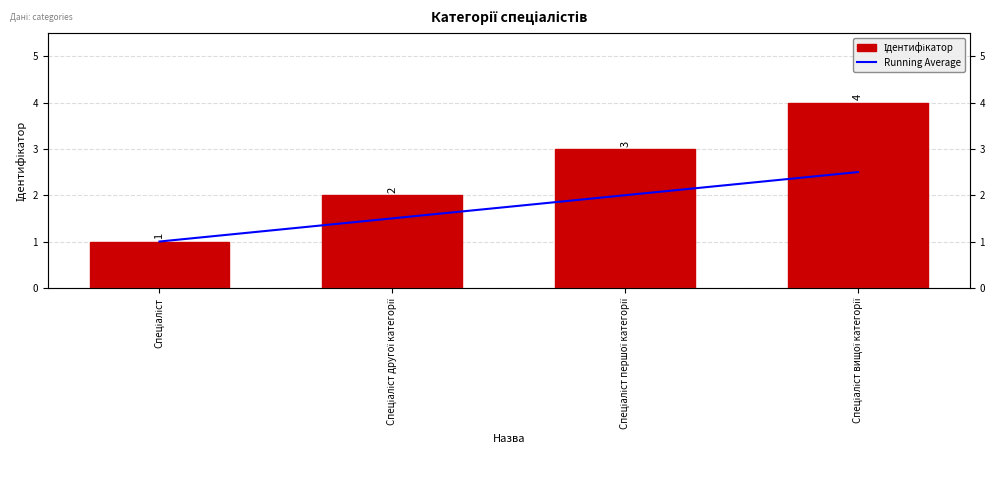

Are the bars horizontal?

No